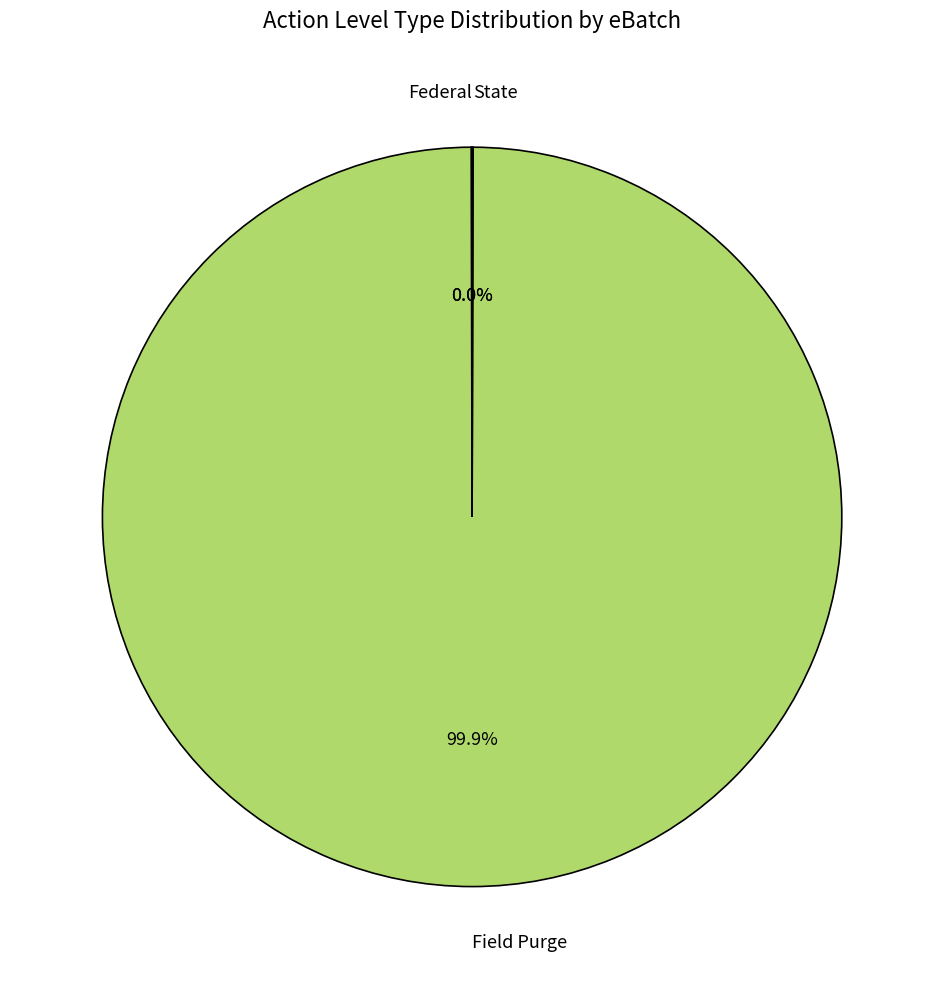

To the nearest percent, what portion does Field Purge represent?

100%